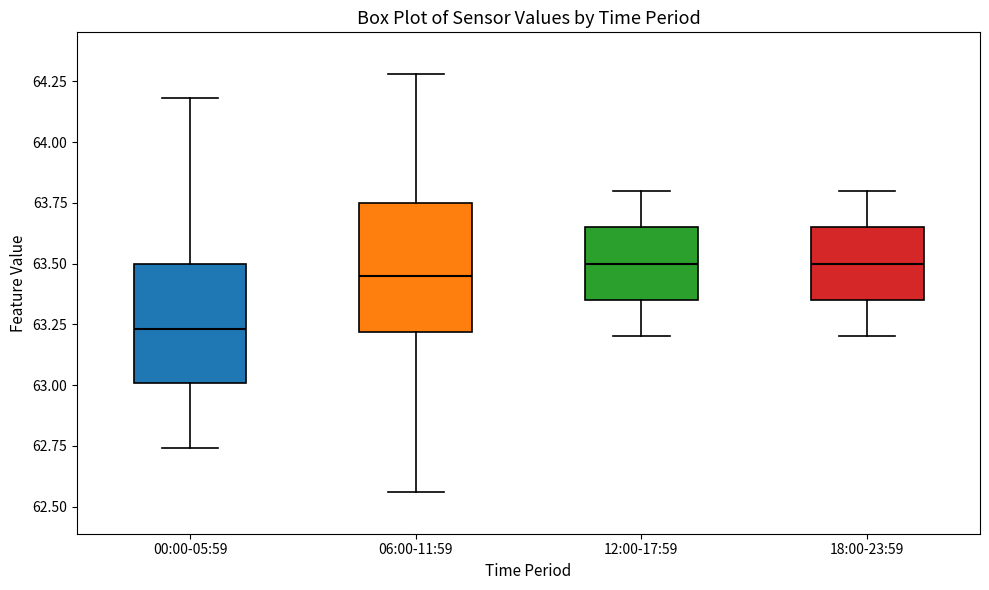

Reading left to right, transcribe this box plot: for each box, give where its median line is, the range the box spans, and where its two whiskers end, as read against the y-axis. The values are not printed on the chart, so give them approximately, as read against the axis.

00:00-05:59: median 63.25, box 63.00 to 63.50, whiskers 62.75 to 64.20
06:00-11:59: median 63.45, box 63.20 to 63.75, whiskers 62.55 to 64.30
12:00-17:59: median 63.50, box 63.35 to 63.65, whiskers 63.20 to 63.80
18:00-23:59: median 63.50, box 63.35 to 63.65, whiskers 63.20 to 63.80